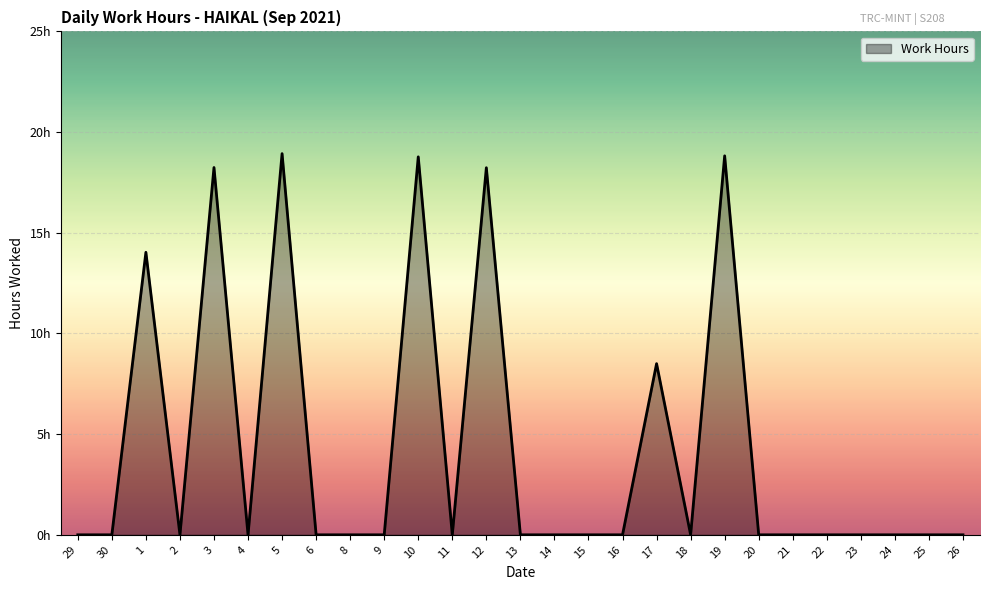

Does the chart display data point markers on the line(s)?

No